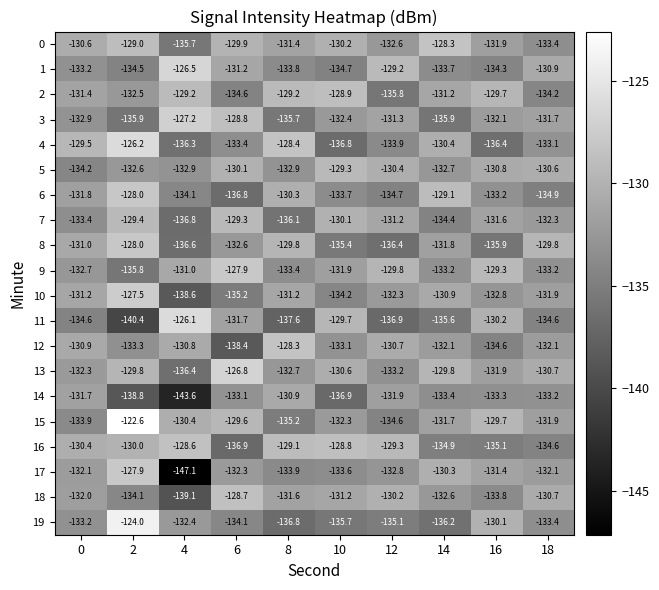

At which category is the sum across all series the highest?

2